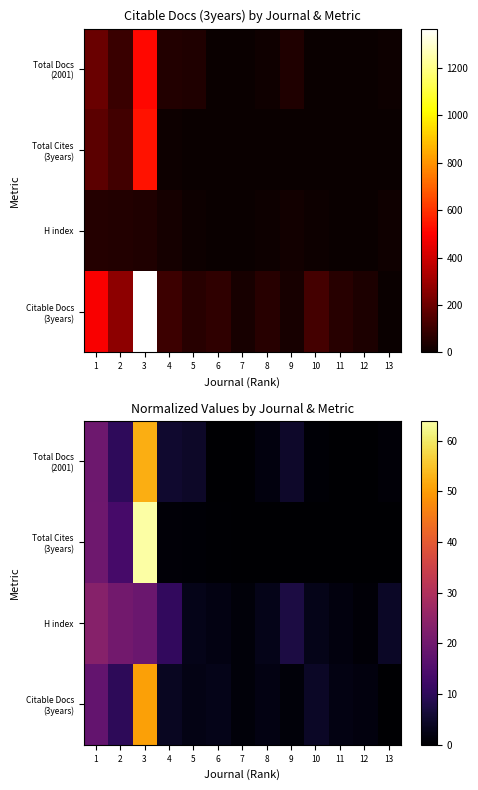

What is the difference between the maximum and second lowest values in the Total Cites (3years) series?

63.8